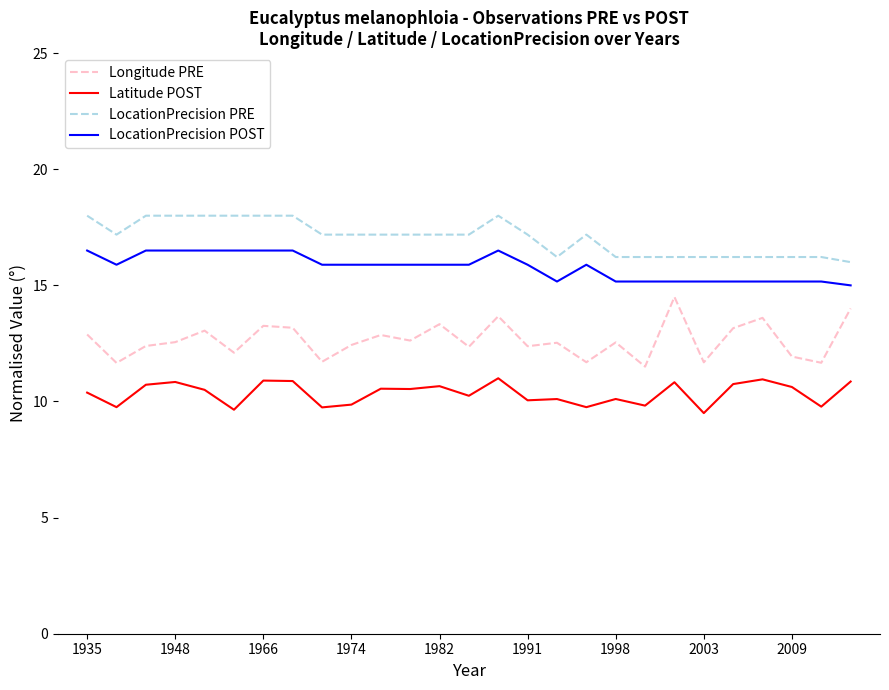

List the series in order of their peak value, highest first.

LocationPrecision PRE, LocationPrecision POST, Longitude PRE, Latitude POST